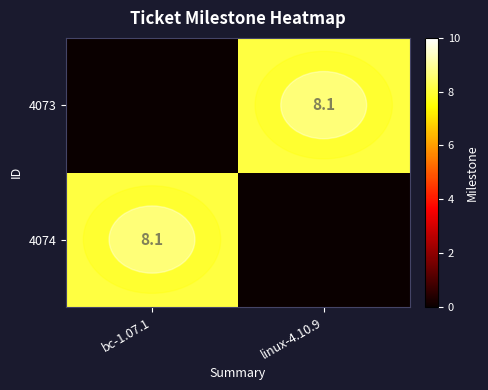

True or false: 4074 has a value of 8.1 at bc-1.07.1.

True